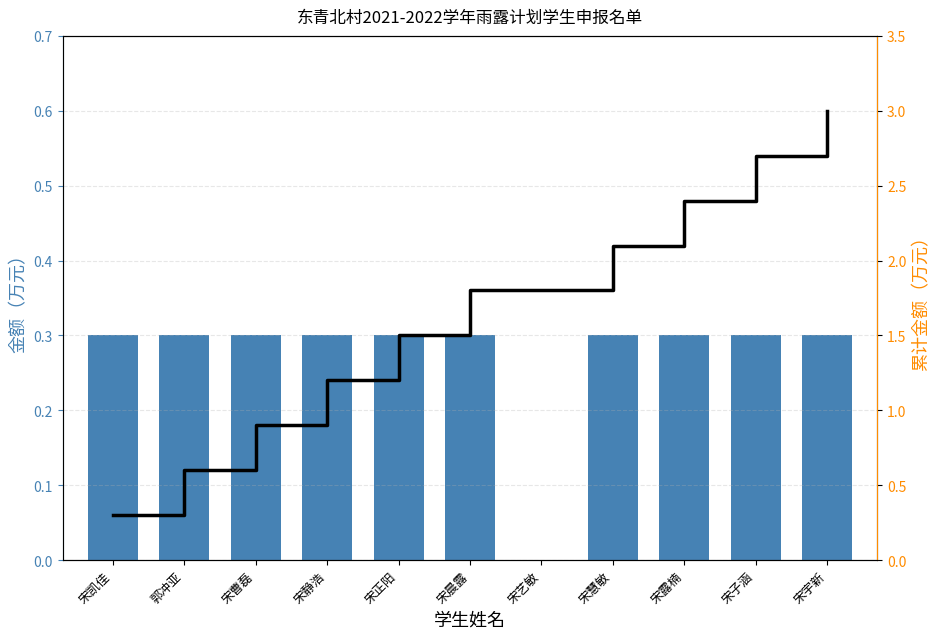

Which series has the largest total across all categories?

累计金额（万元）